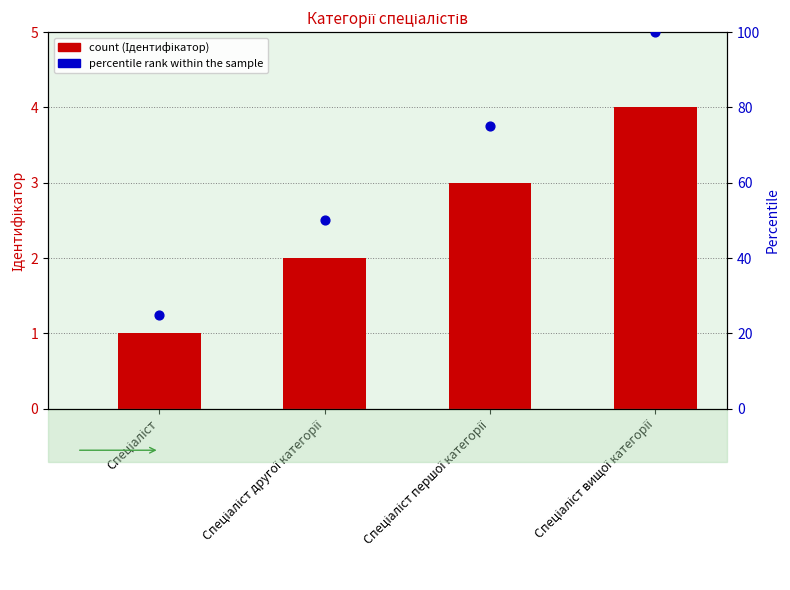

Which series has the widest spread of Y values?

percentile rank within the sample